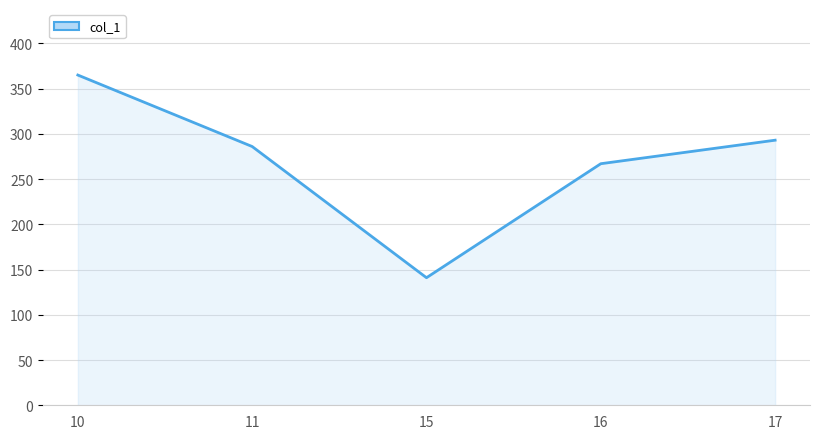

What is the difference between the maximum and minimum values?

224